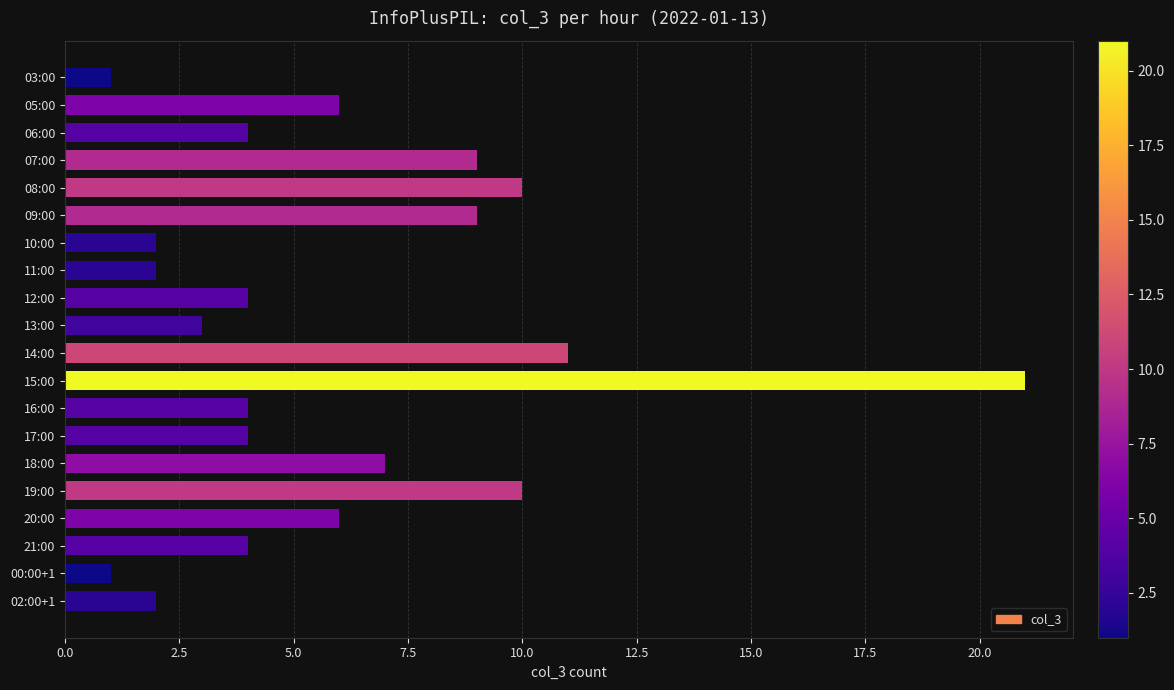

Reading bottom to top, what are all the values shown in this chart?

2	1	4	6	10	7	4	4	21	11	3	4	2	2	9	10	9	4	6	1